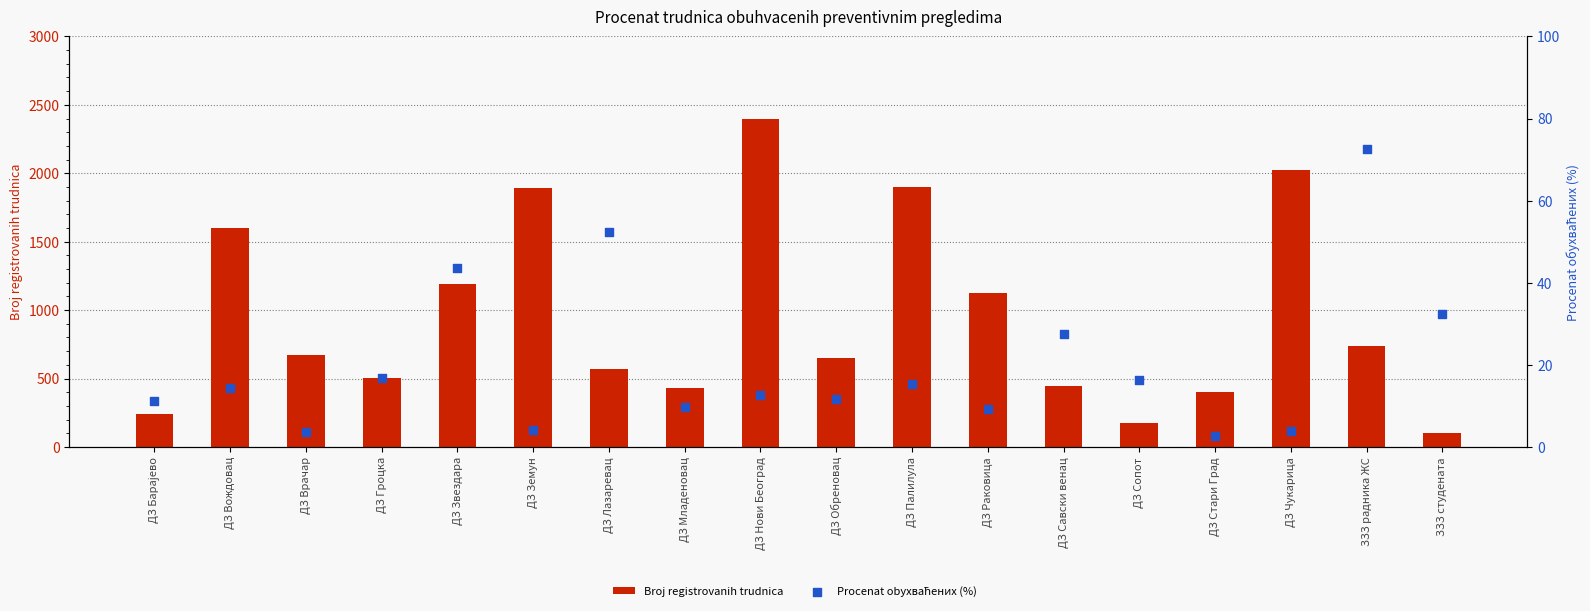

Which series has the widest spread of Y values?

Broj registrovanih trudnica